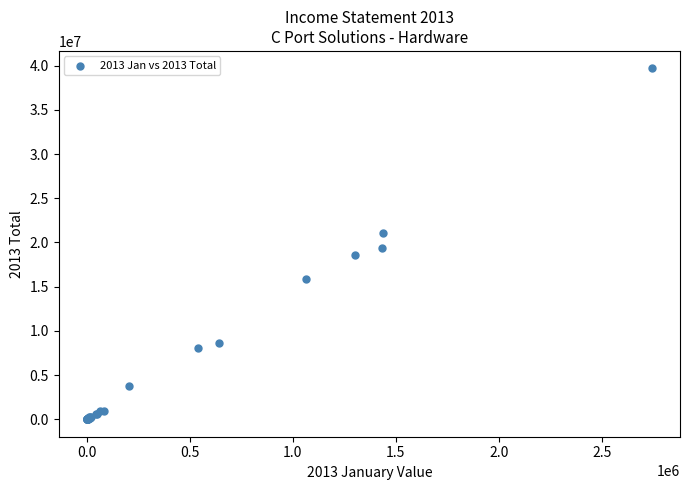

What Y value in the scatter plot is closest to 19845874?

19405933.9